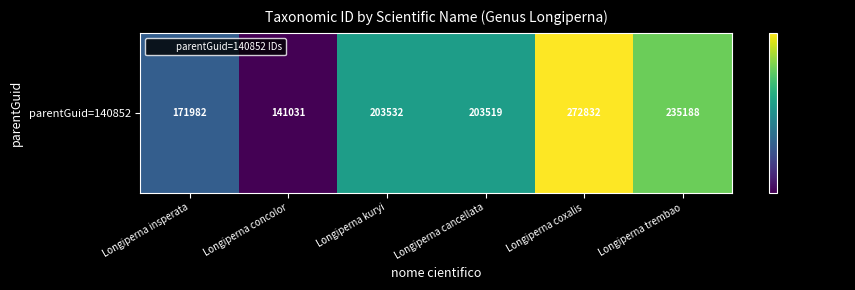

The value at Longiperna trembao is 235188. True or false?

True